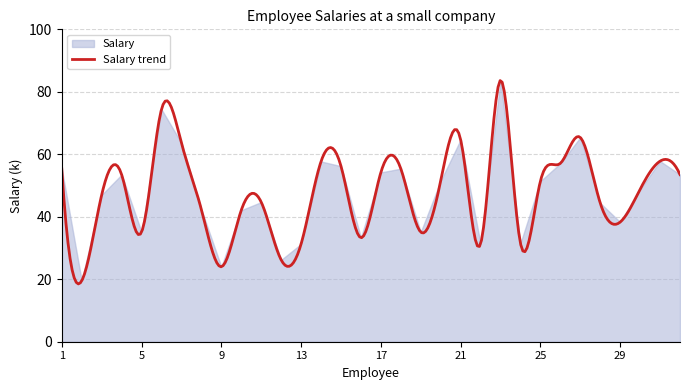

What is the difference between the values at 21 and 14?

7.0